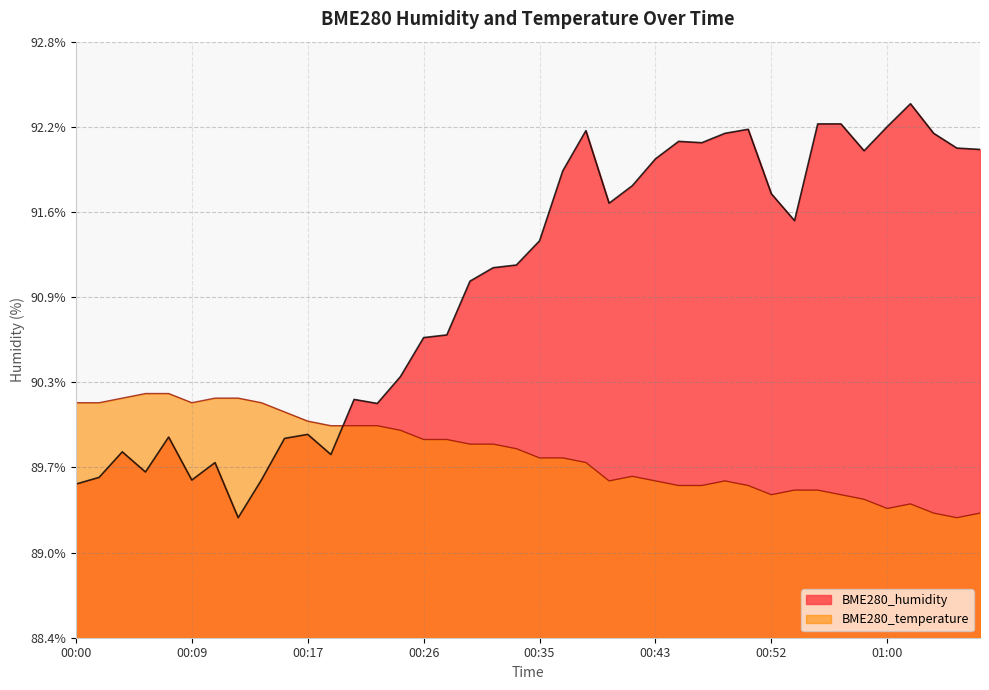

What is the maximum value for BME280_humidity?

92.4